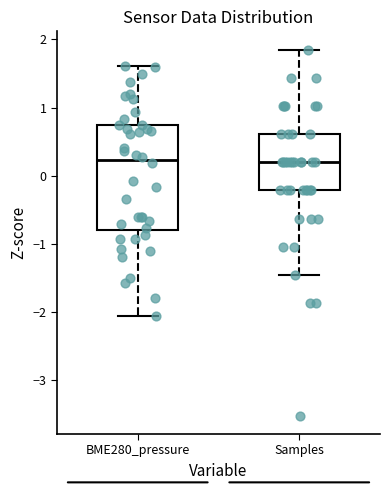

Reading left to right, transcribe this box plot: for each box, give where its median line is, the range the box spans, and where its two whiskers end, as read against the y-axis. The values are not printed on the chart, so give them approximately, as read against the axis.

BME280_pressure: median 0.2, box -0.8 to 0.7, whiskers -2.1 to 1.6
Samples: median 0.2, box -0.2 to 0.6, whiskers -1.5 to 1.9